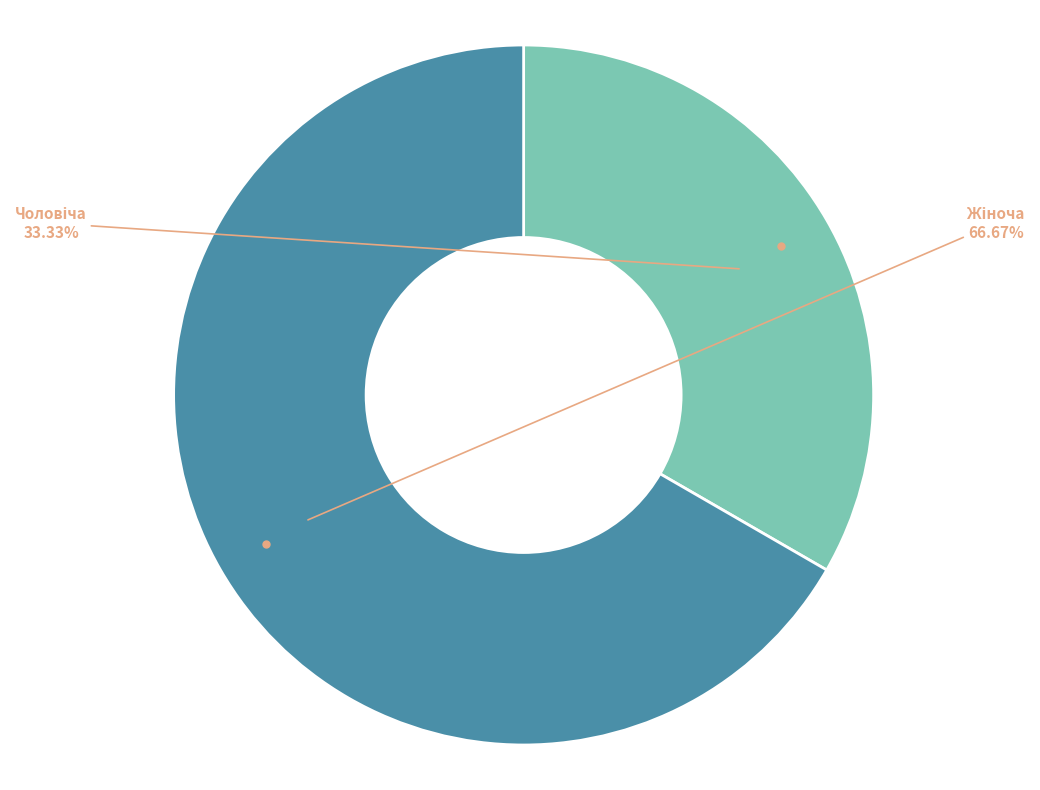

Does any single category account for the majority?

Yes